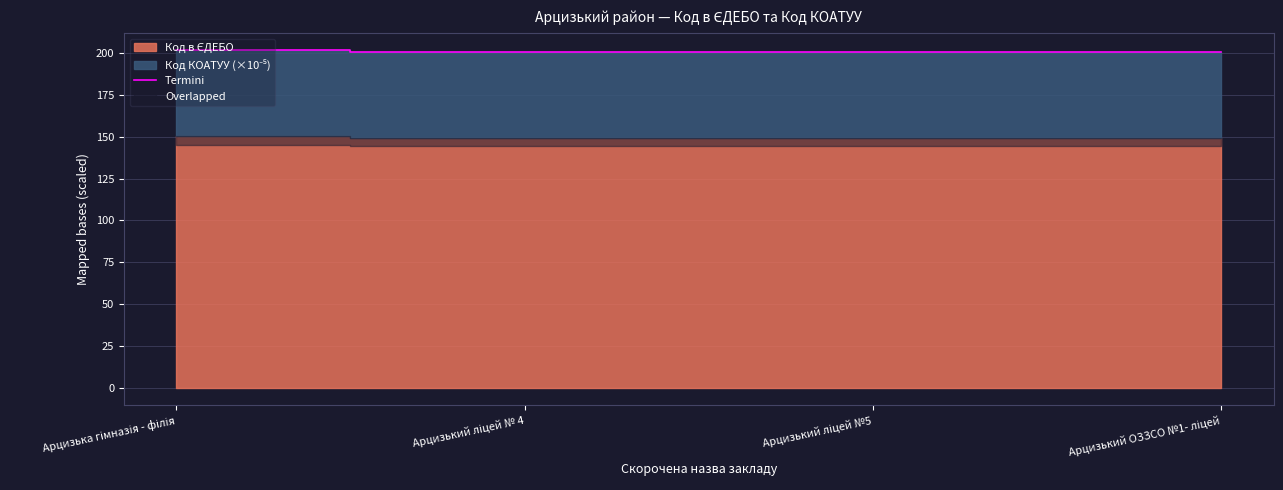

Reading left to right, transcribe all the data shown in this chart.

Арцизька гімназія - філія=201.5	Арцизький ліцей № 4=200.5	Арцизький ліцей №5=200.4	Арцизький ОЗЗСО №1- ліцей=200.4